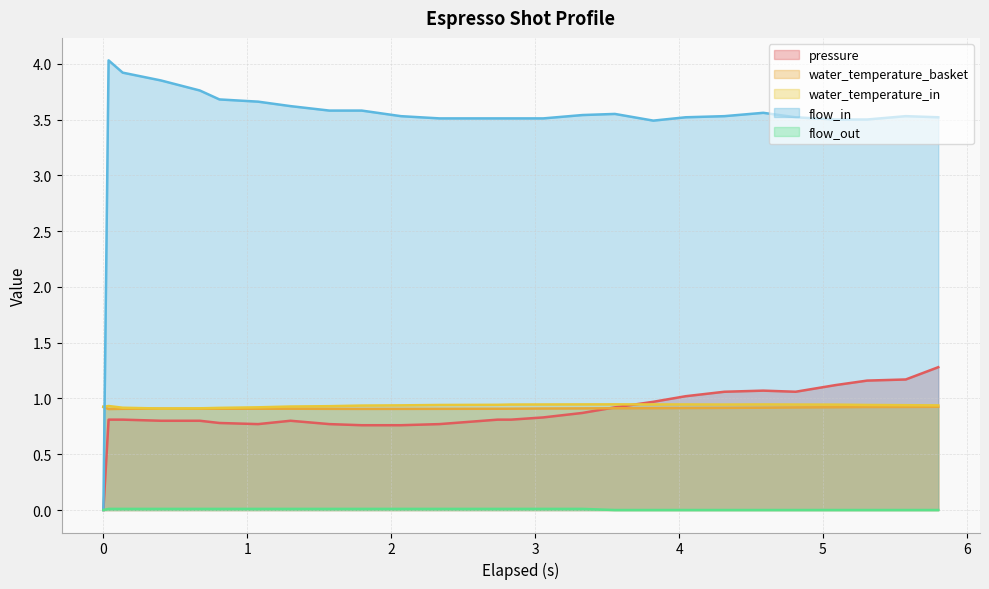

After their last crossing, which series has the higher values: water_temperature_basket or flow_in?

flow_in